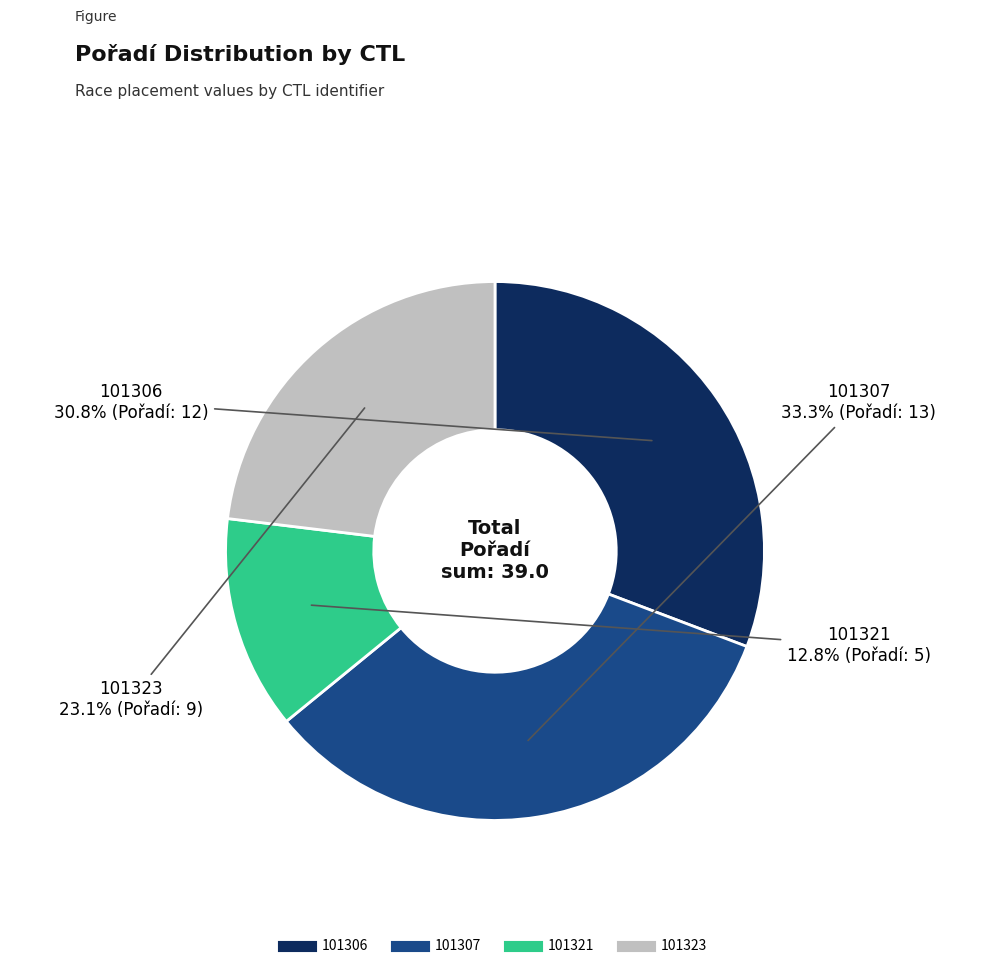

How many segments does this pie chart have?

4